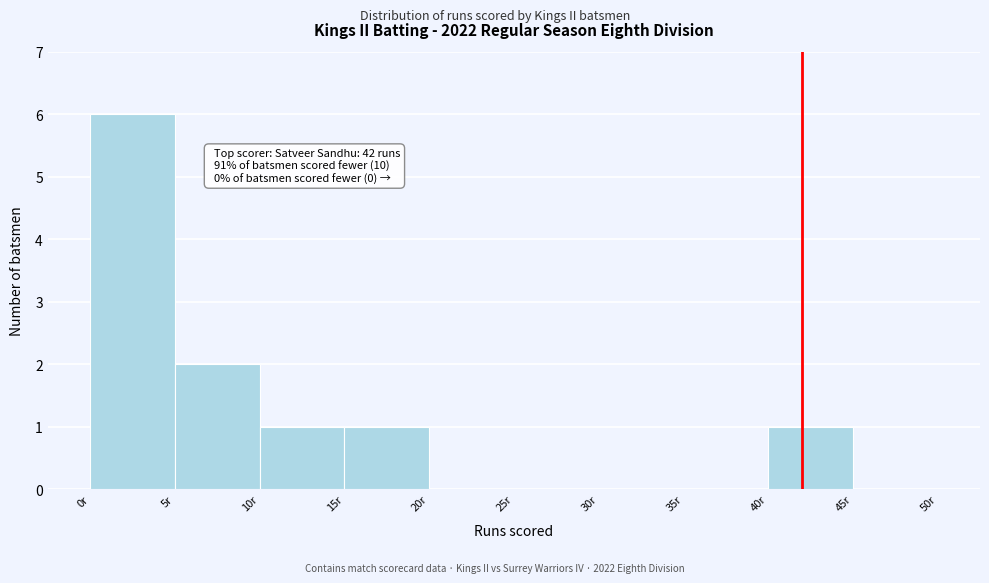

Over which range of the x-axis is the bar tallest?

0 to 5